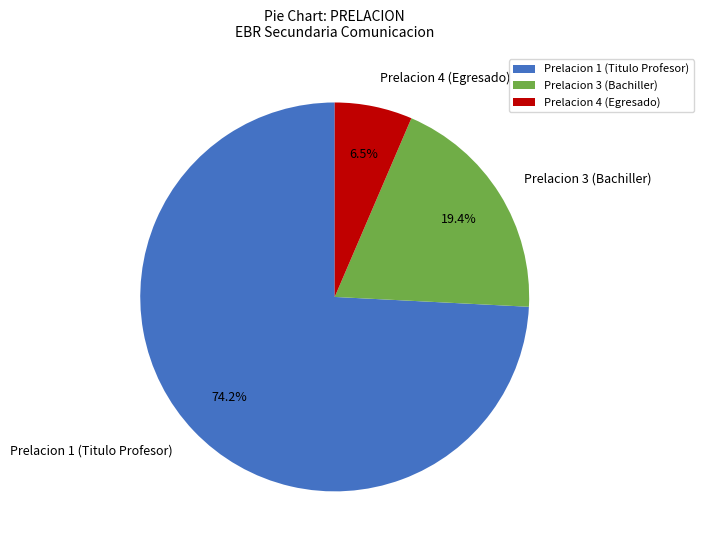

What is the smallest slice in the pie chart?

Prelacion 4 (Egresado)